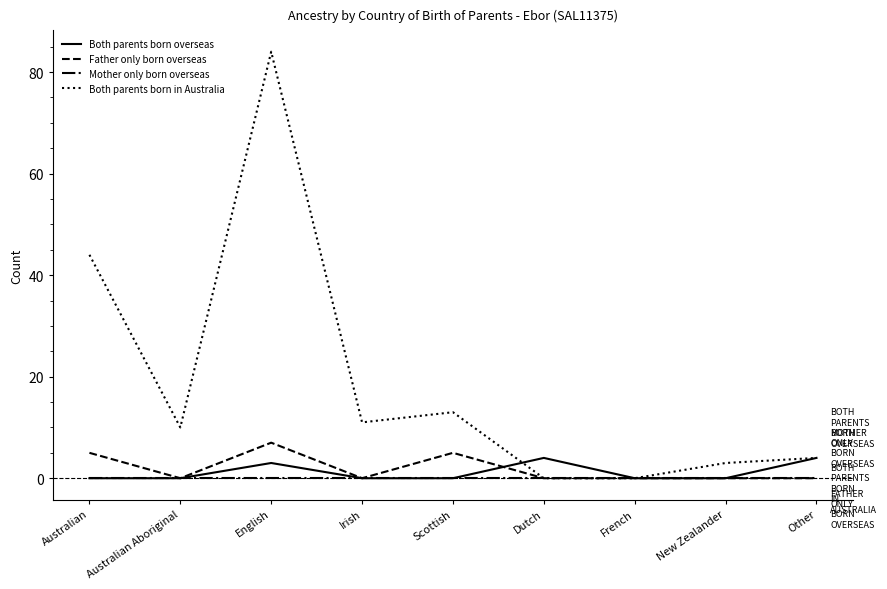

What is the difference between the maximum and minimum values in the Both parents born overseas series?

4